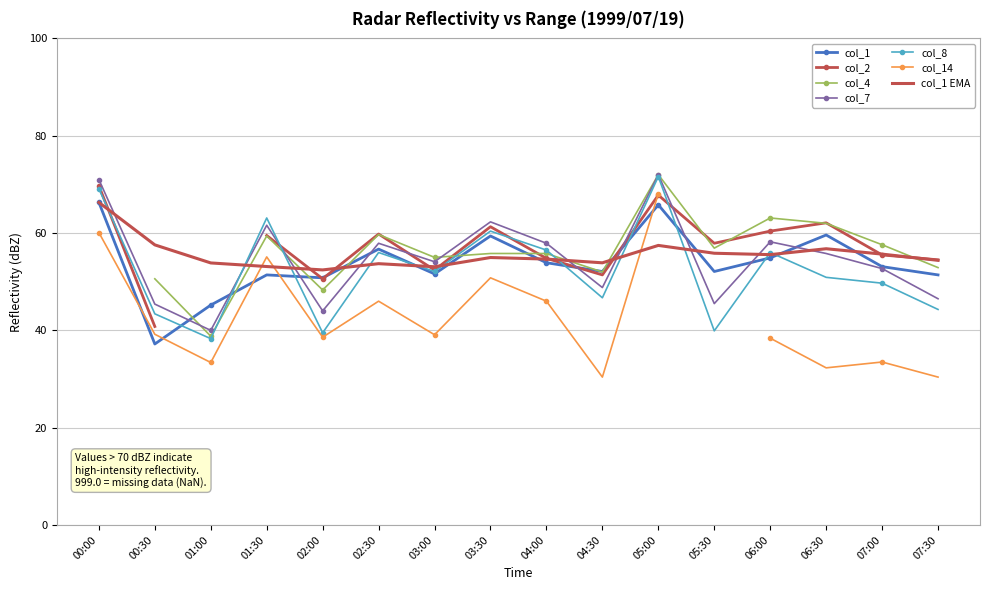

True or false: col_1 has a value of 39.5 at 03:30.

False